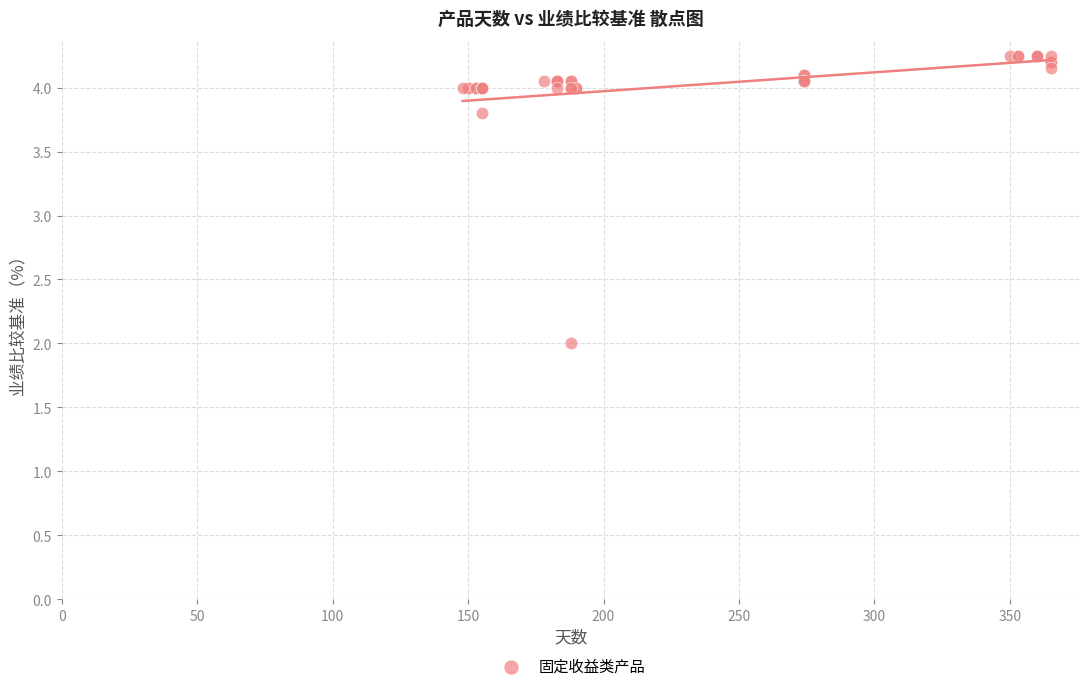

What Y value in the scatter plot is closest to 3?

3.8